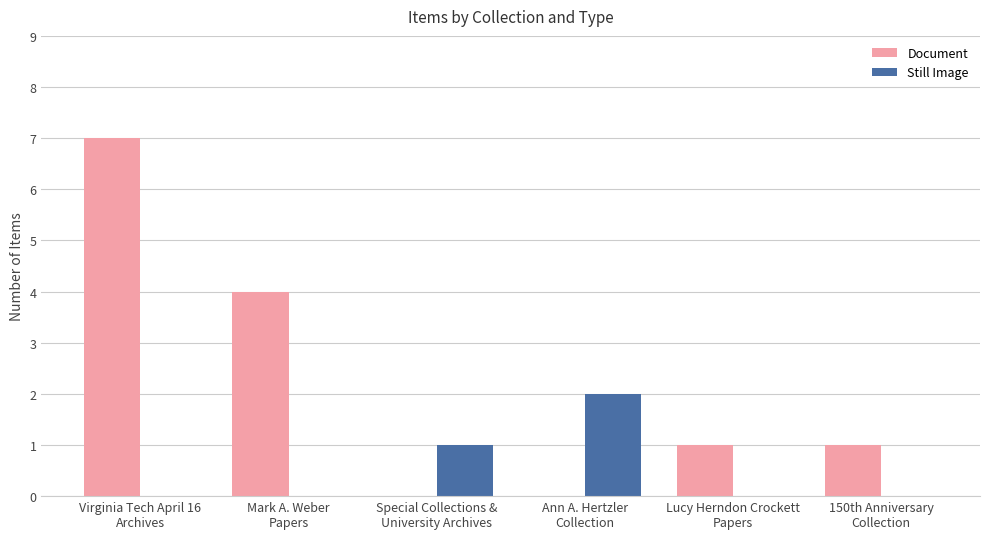

What is the sum of all Still Image values?

3